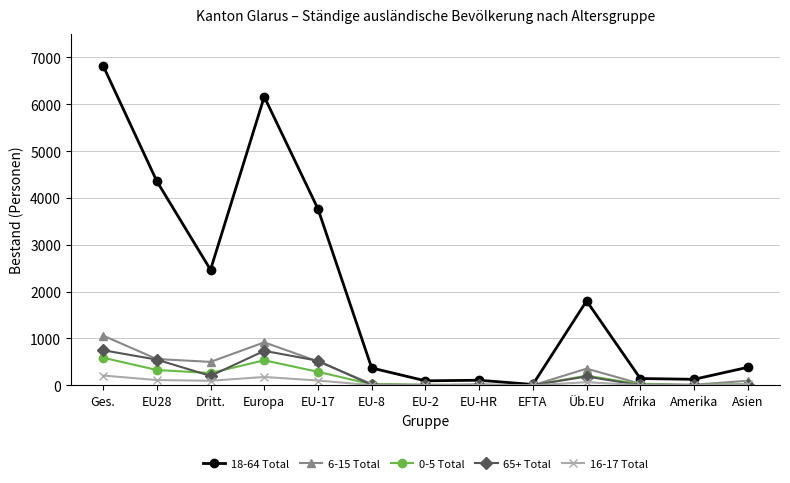

The 6-15 Total series shows 0 at EFTA. True or false?

True